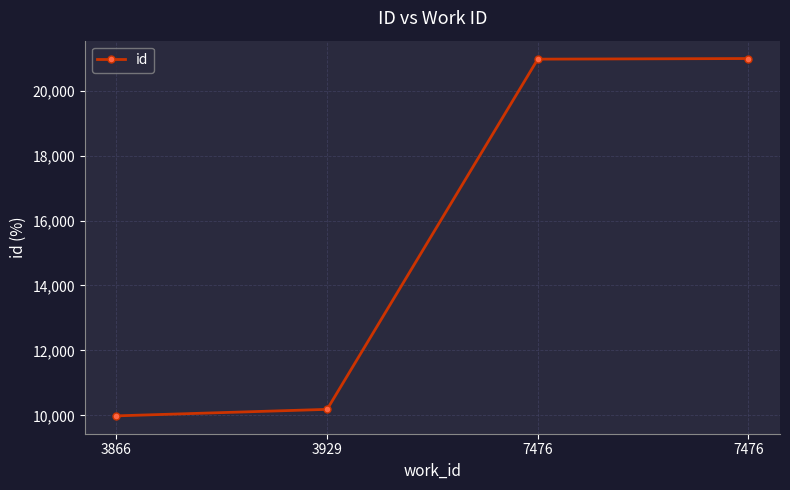

How many values are below 20968?

2